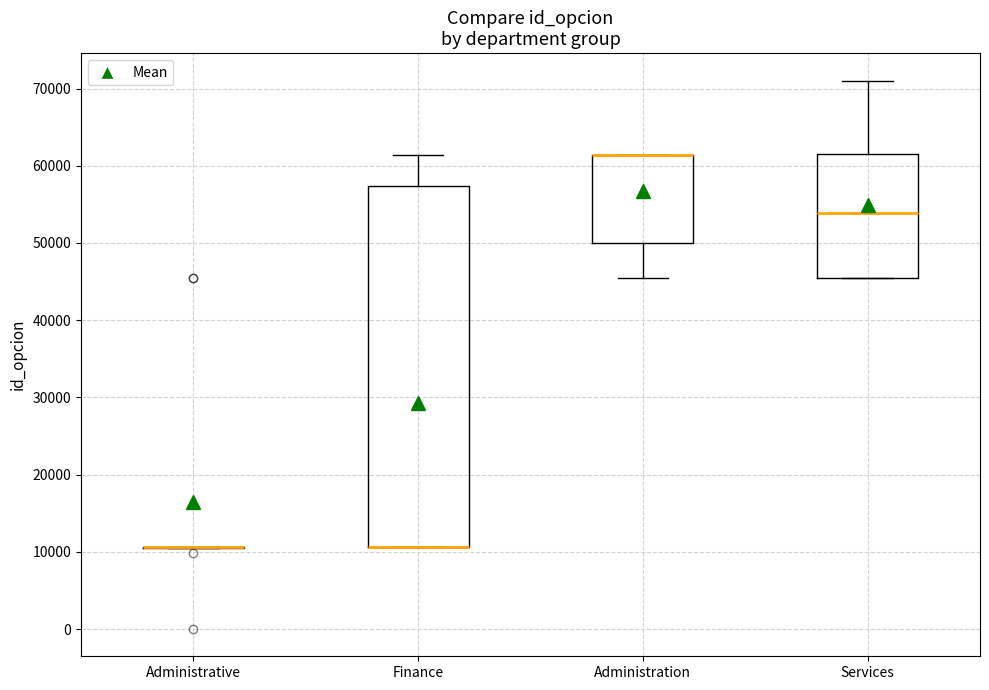

Where is the upper edge of the box for Administration on the y-axis? The values are not printed on the chart, so give them approximately, as read against the axis.

61000